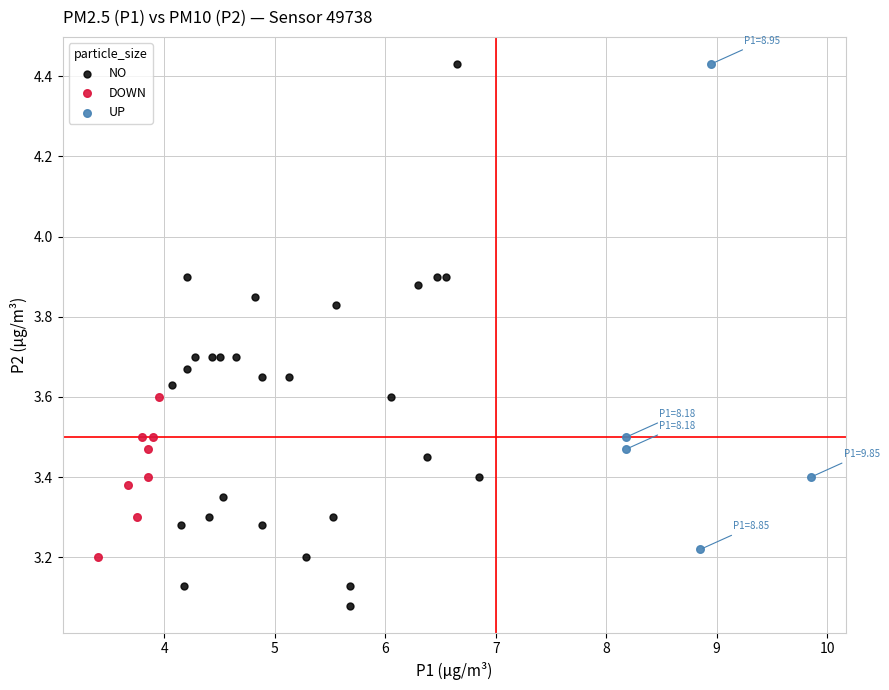

Which series reaches the minimum Y coordinate?

NO